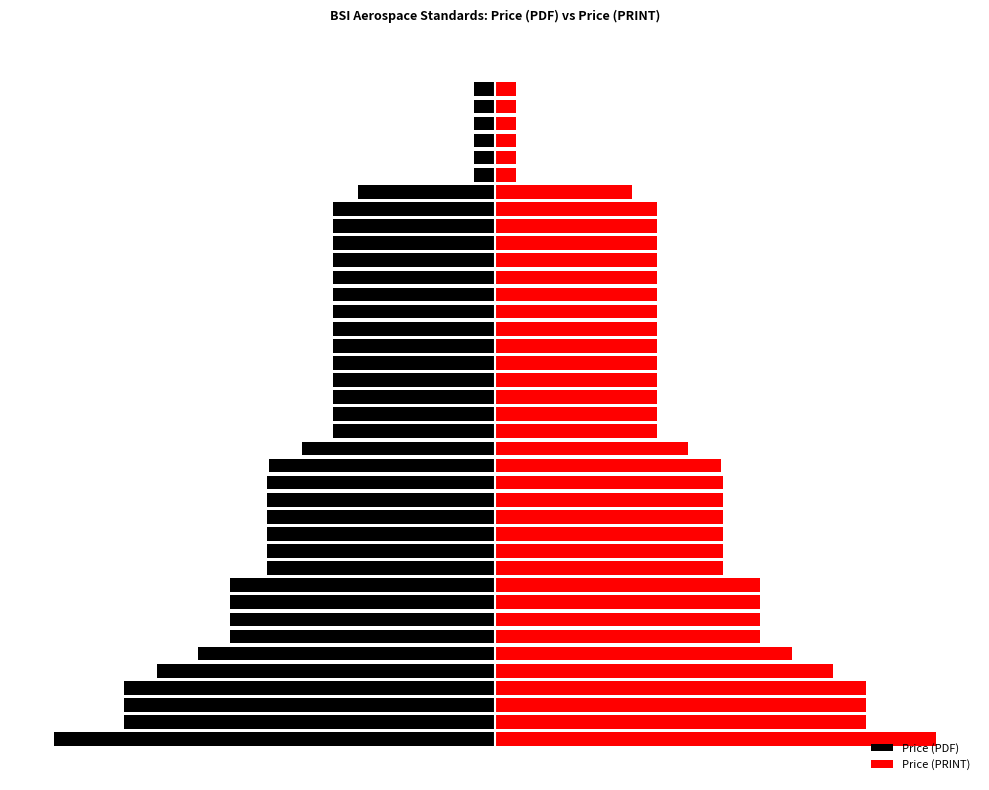

True or false: Price (PDF) has a value of -20 at 36.

True